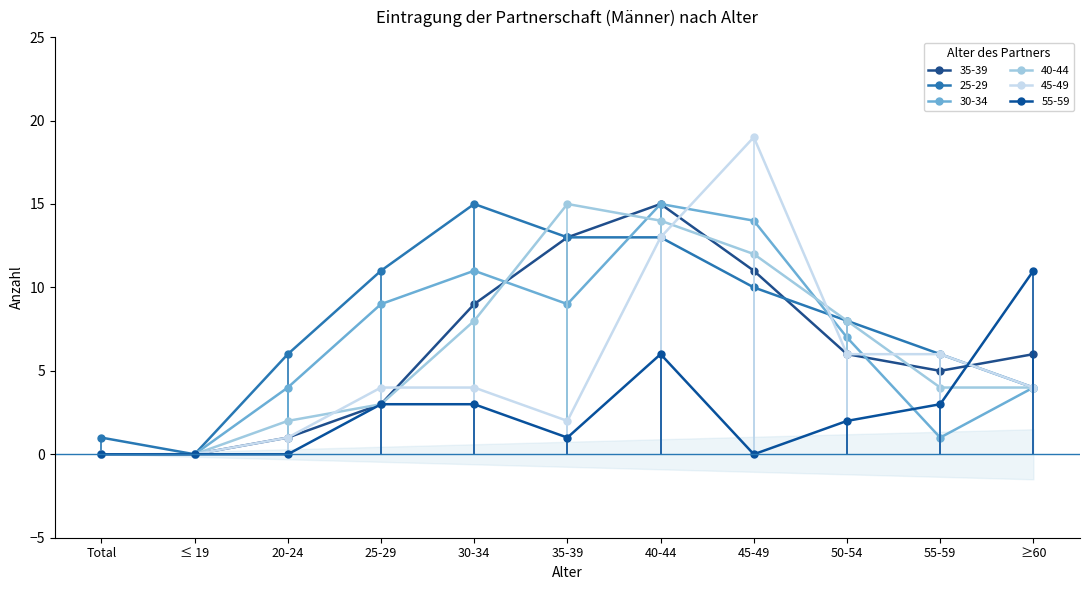

At 35-39, list the series in order from largest to smallest.

40-44, 35-39, 25-29, 30-34, 45-49, 55-59